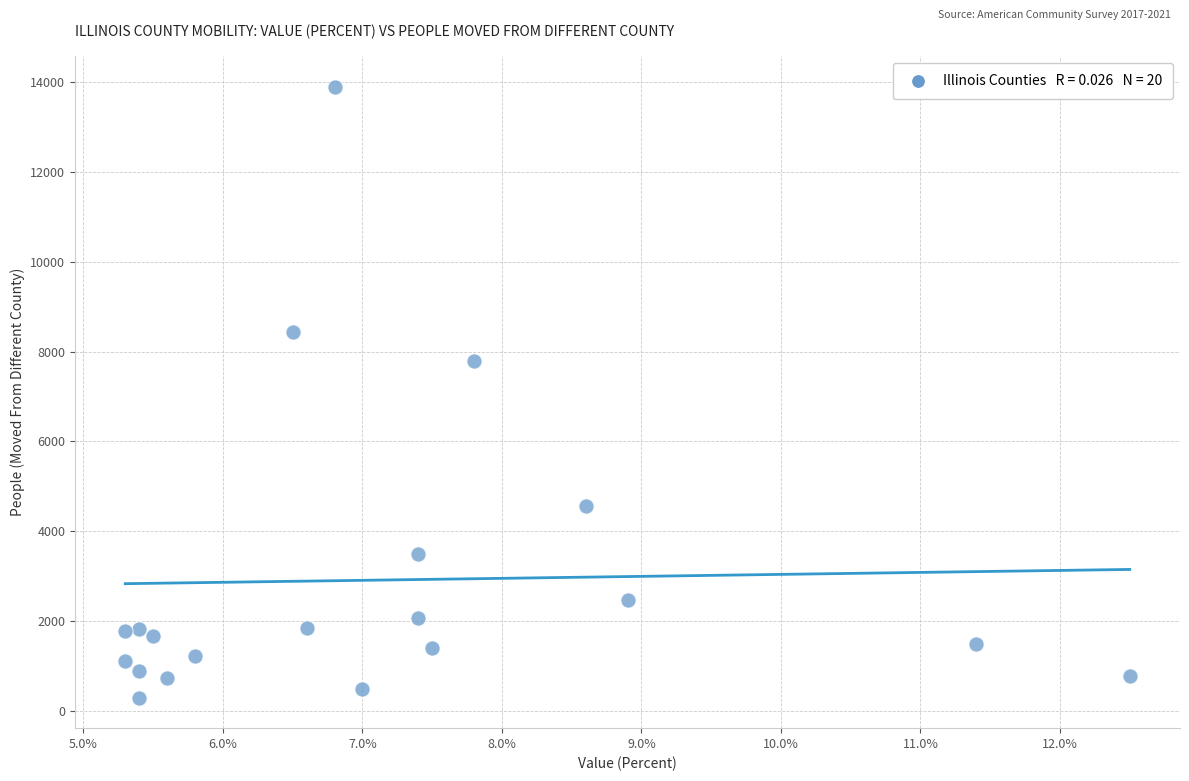

What Y value in the scatter plot is closest to 7099?

7797